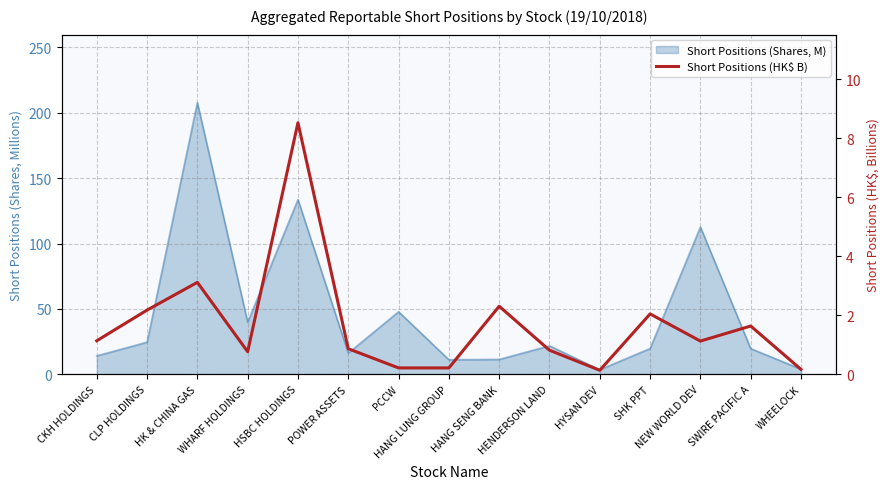

Between CLP HOLDINGS and POWER ASSETS, which is larger?

CLP HOLDINGS